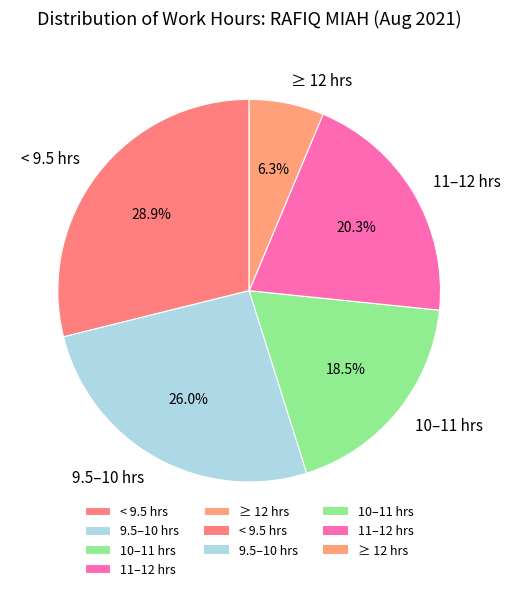

What is the largest slice in the pie chart?

< 9.5 hrs